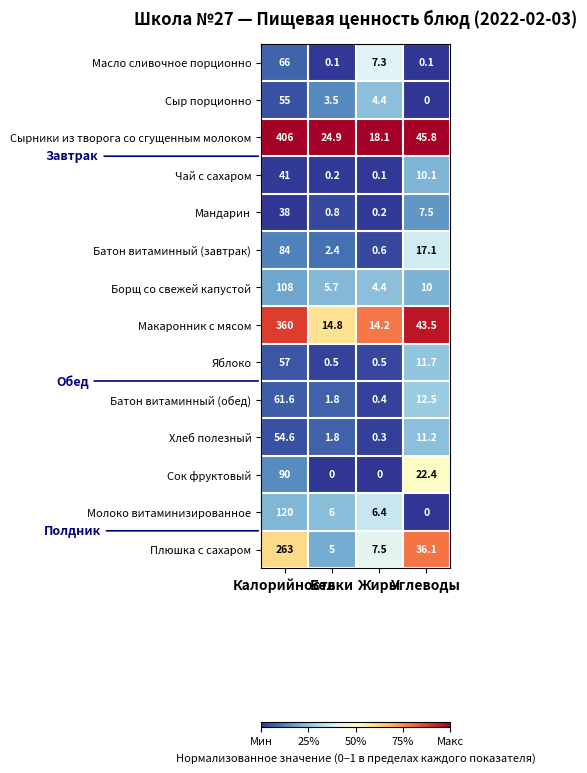

Which series has the widest spread of values?

Сырники из творога со сгущенным молоком